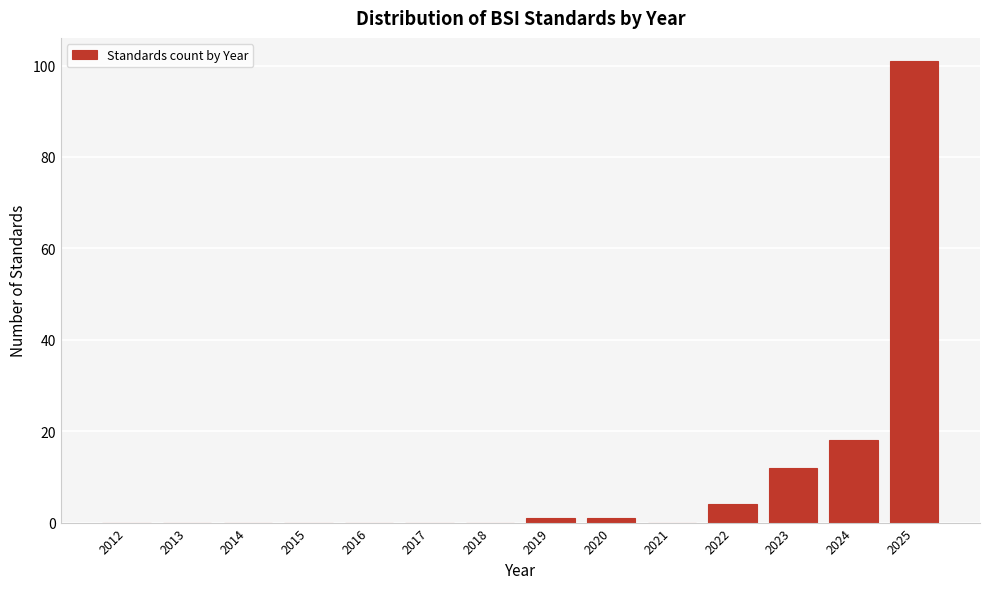

Reading right to left, transcribe all the data shown in this chart.

2025=101	2024=18	2023=12	2022=4	2021=0	2020=1	2019=1	2018=0	2017=0	2016=0	2015=0	2014=0	2013=0	2012=0